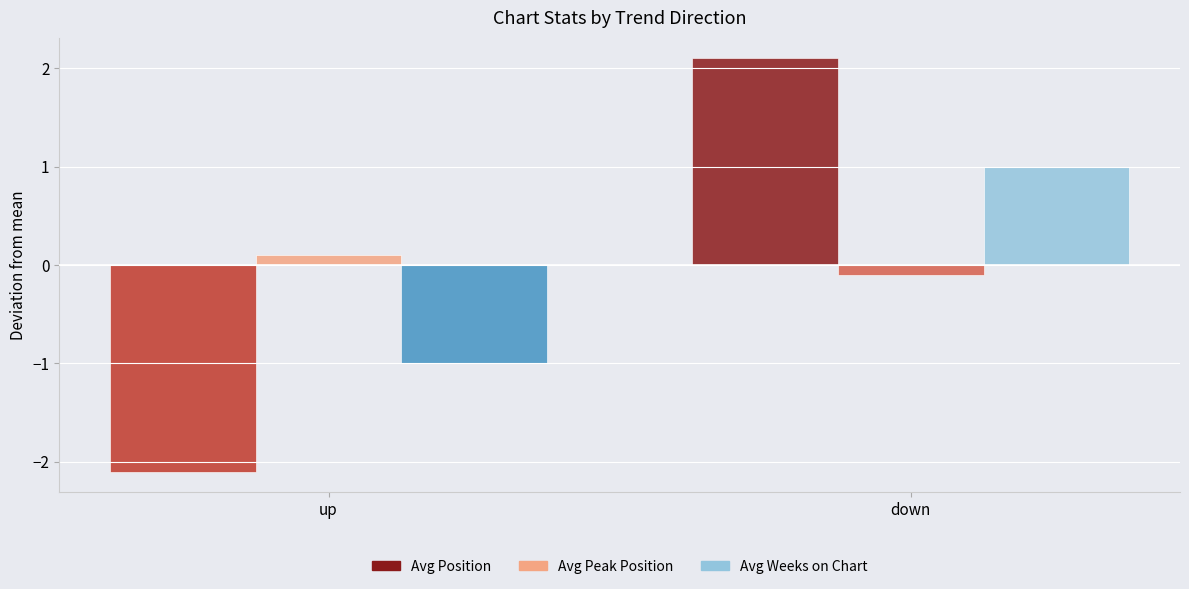

Is it true that Avg Weeks on Chart equals 1.5 at down?

False